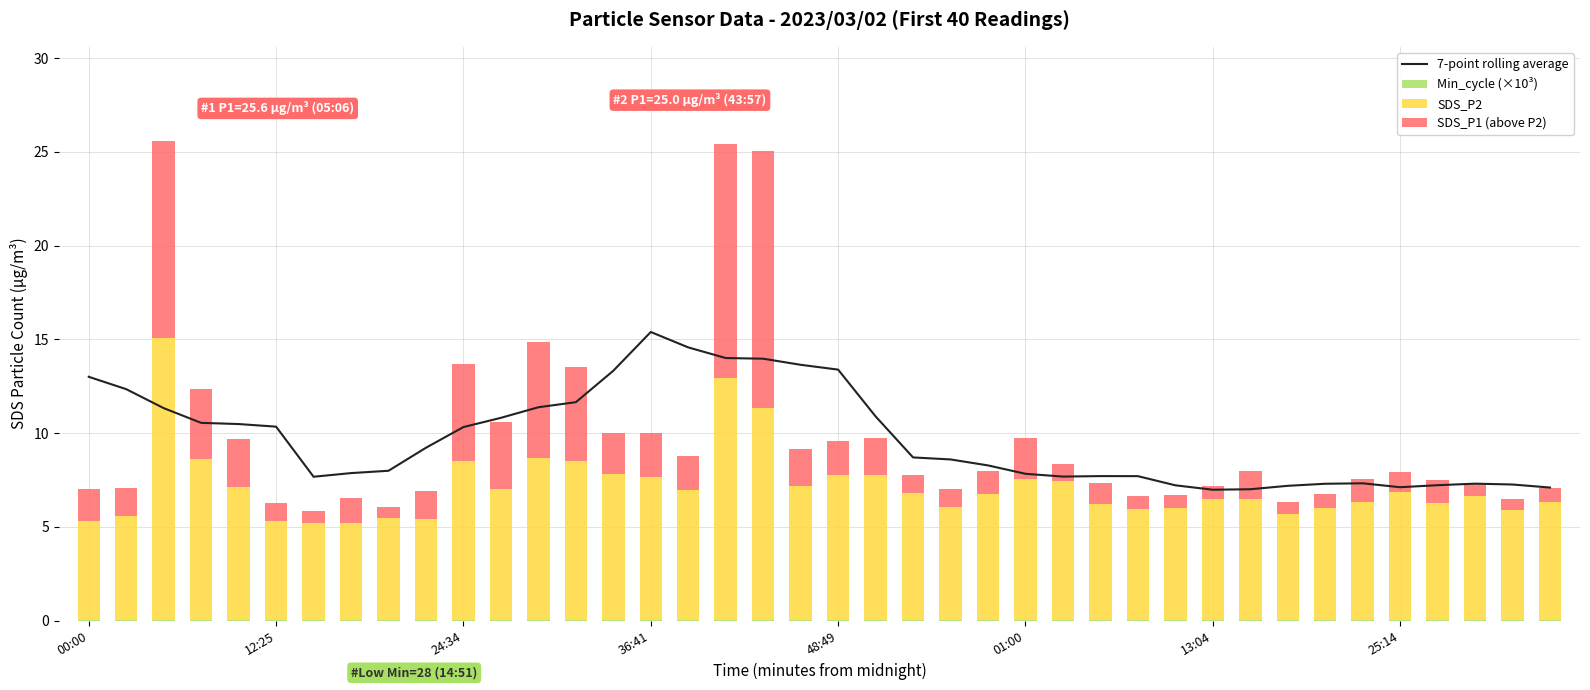

Which series changed the most between 12 and 26?

SDS_P1 (above P2)